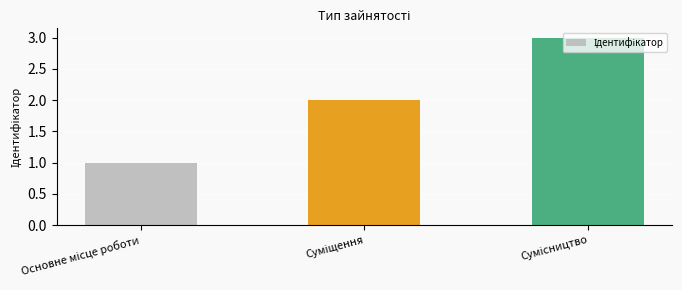

Reading left to right, extract all data points from this chart.

1	2	3